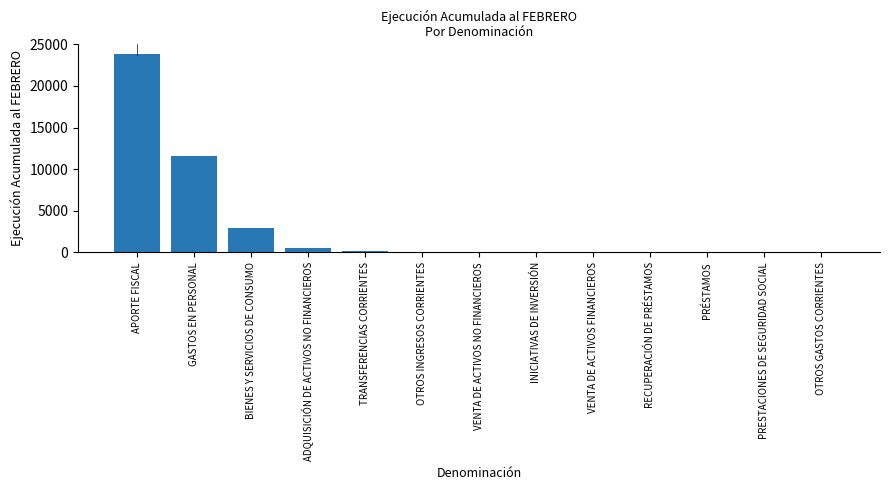

Where is the data nearest to the value 11907?

GASTOS EN PERSONAL